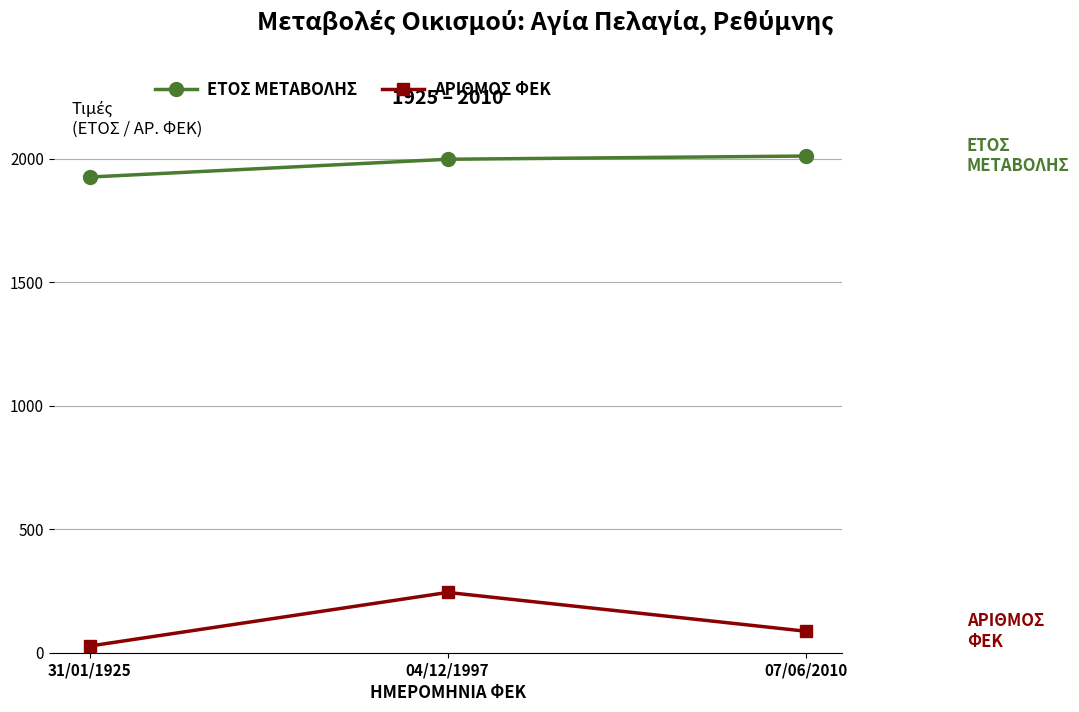

What position from the left is 04/12/1997?

2